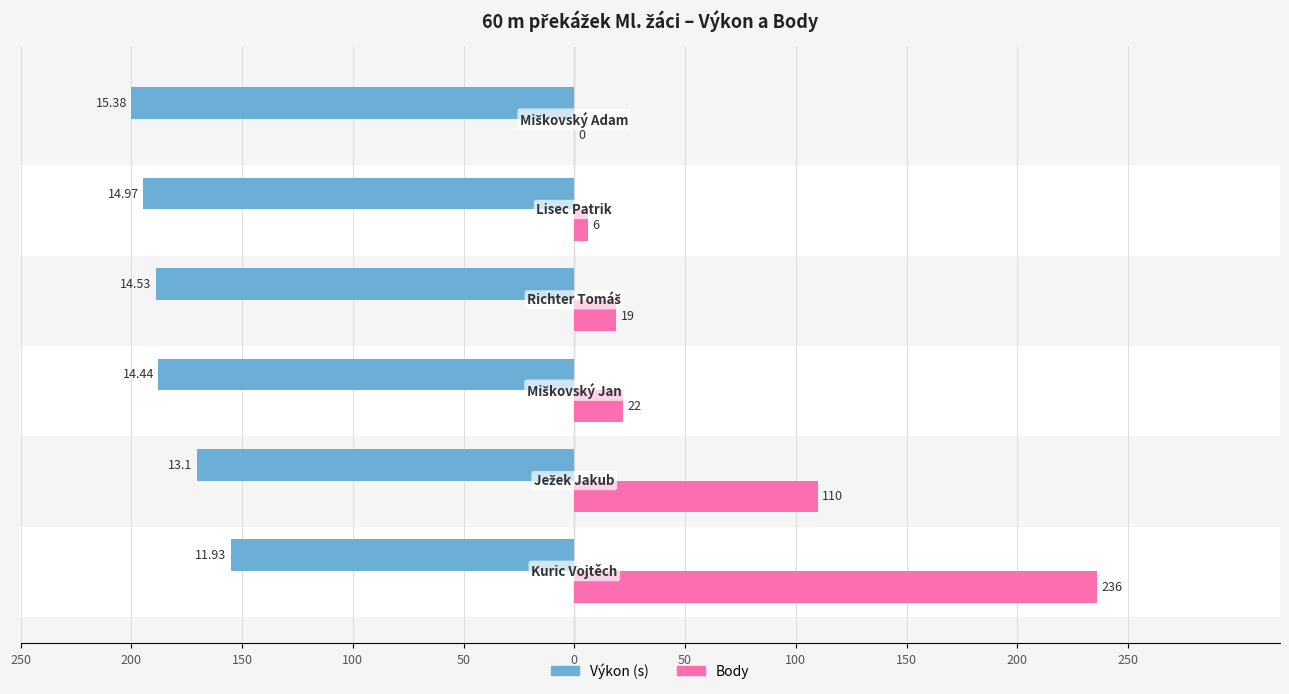

What are all the series names shown in the legend?

Výkon (s), Body